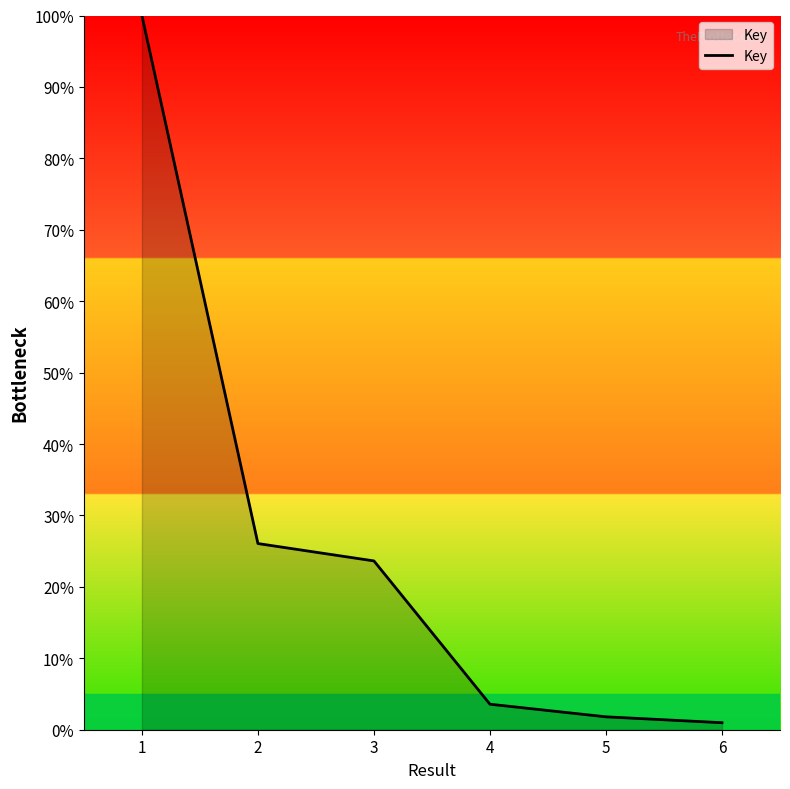

At which label does the data first exceed 23?

1